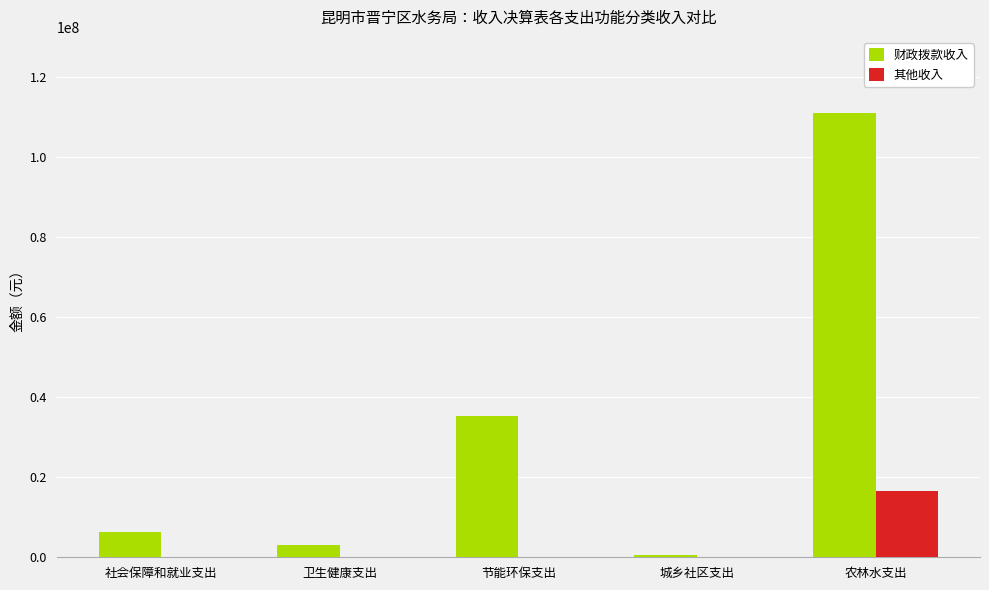

What is the sum of all 其他收入 values?

16601645.1